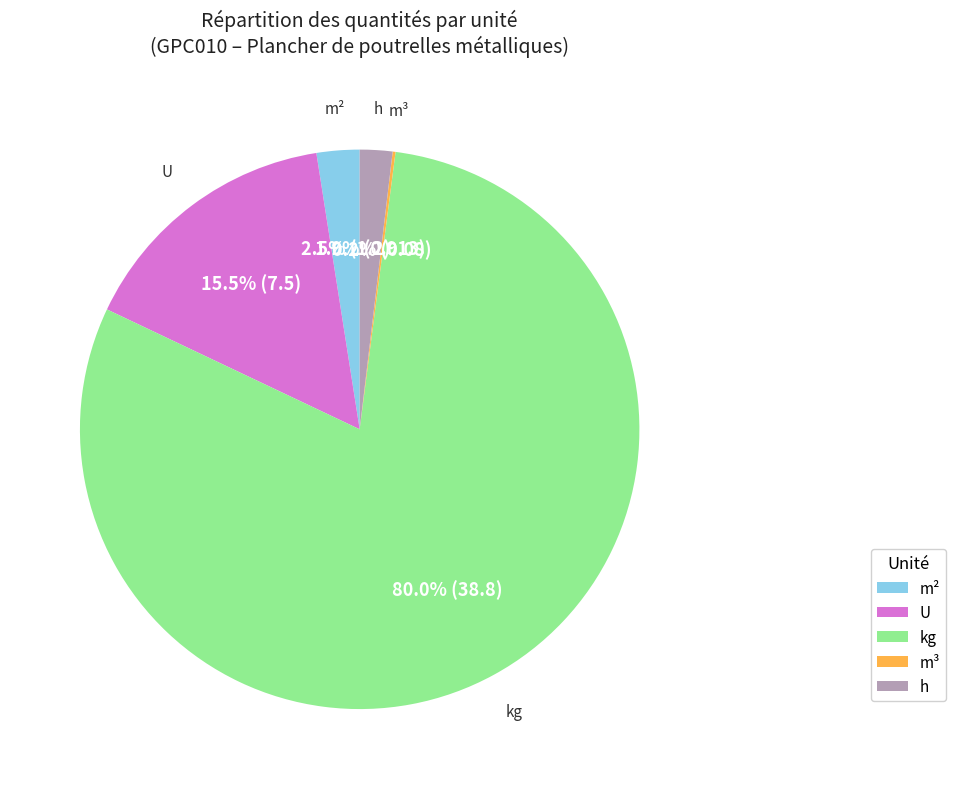

Is there any slice that represents more than half of the pie?

Yes